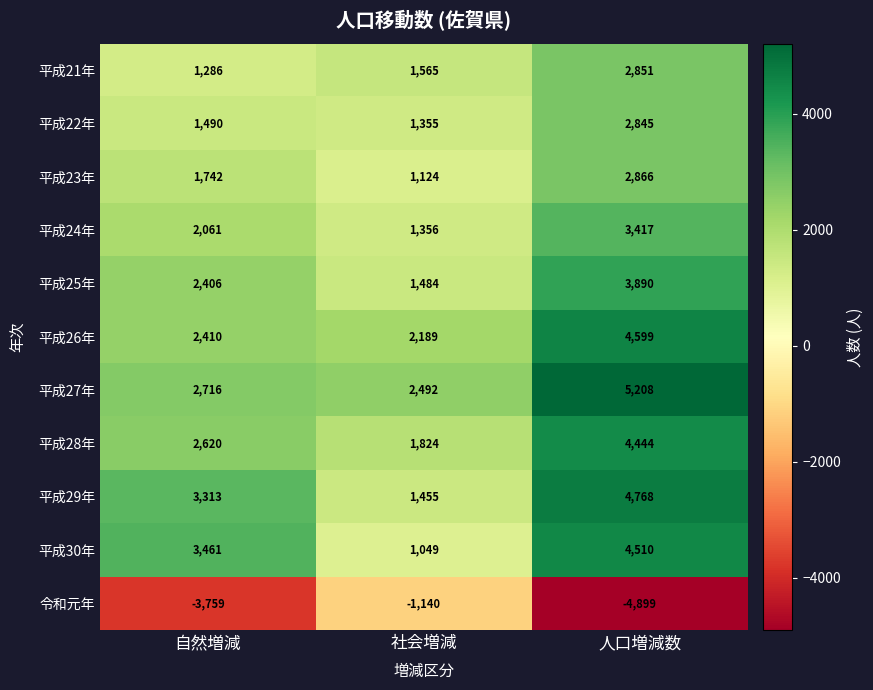

At which label is 平成23年 closest to 1995?

自然増減